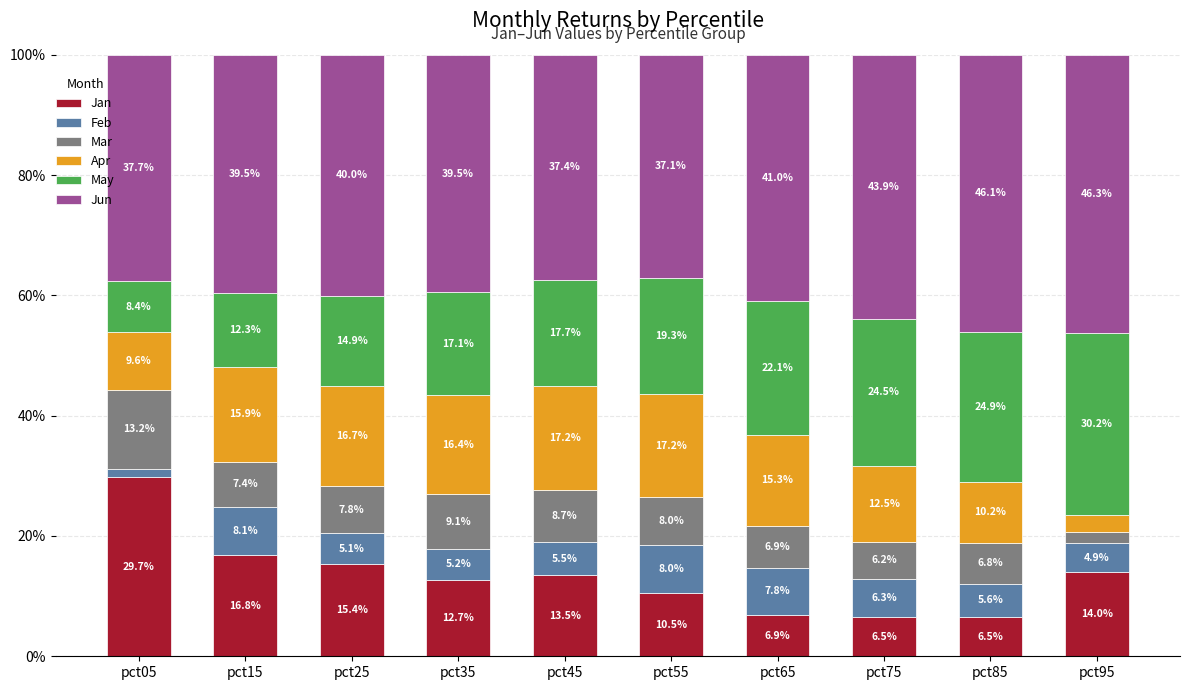

At which label does Jan reach its peak?

pct05